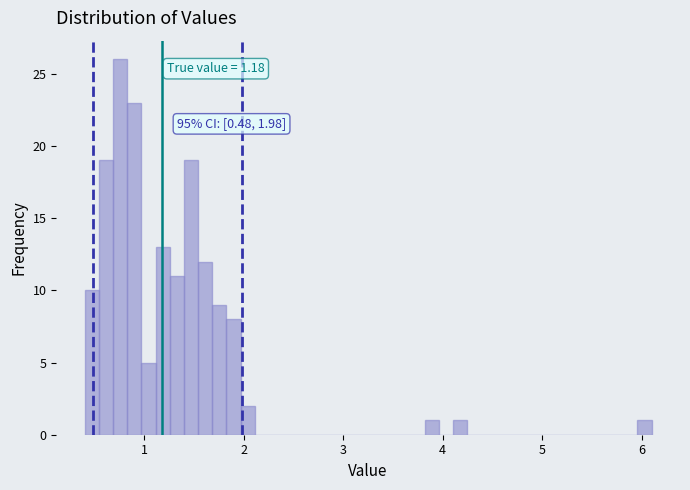

Around what value on the x-axis is the tallest bar? Give the approximate position of its centre, as read against the axis.

0.8